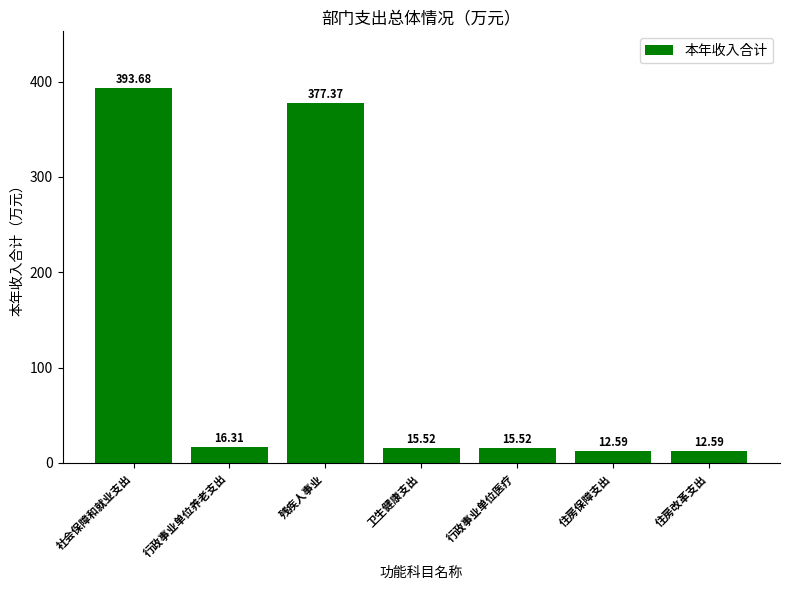

What is the difference between the second highest and minimum values?

364.8